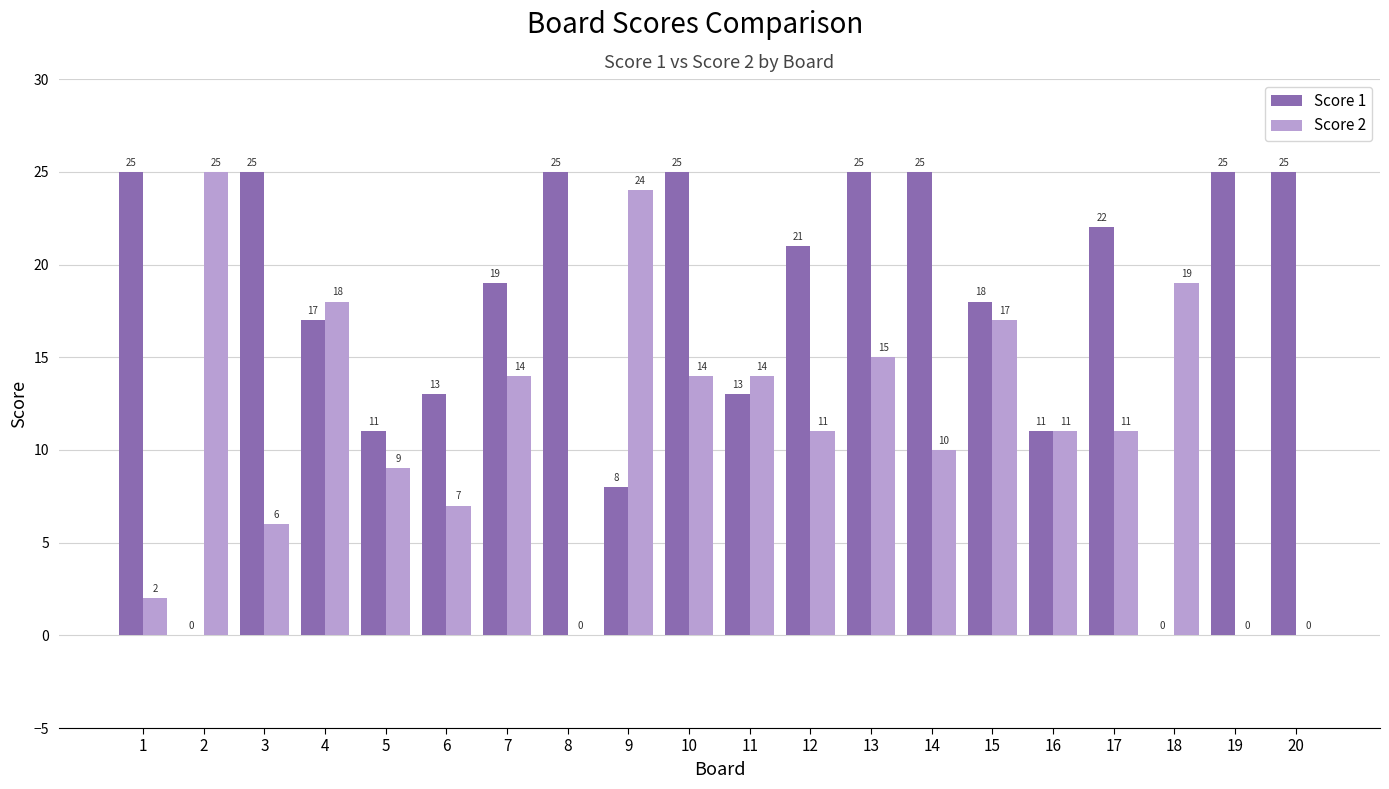

The Score 1 series shows 17 at 3. True or false?

False